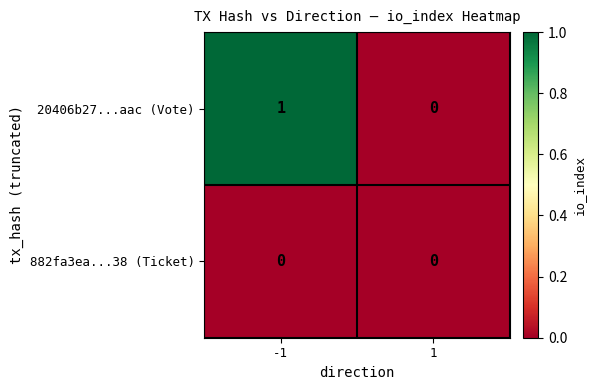

Rank the categories by 20406b27...aac (Vote) value from highest to lowest.

-1, 1